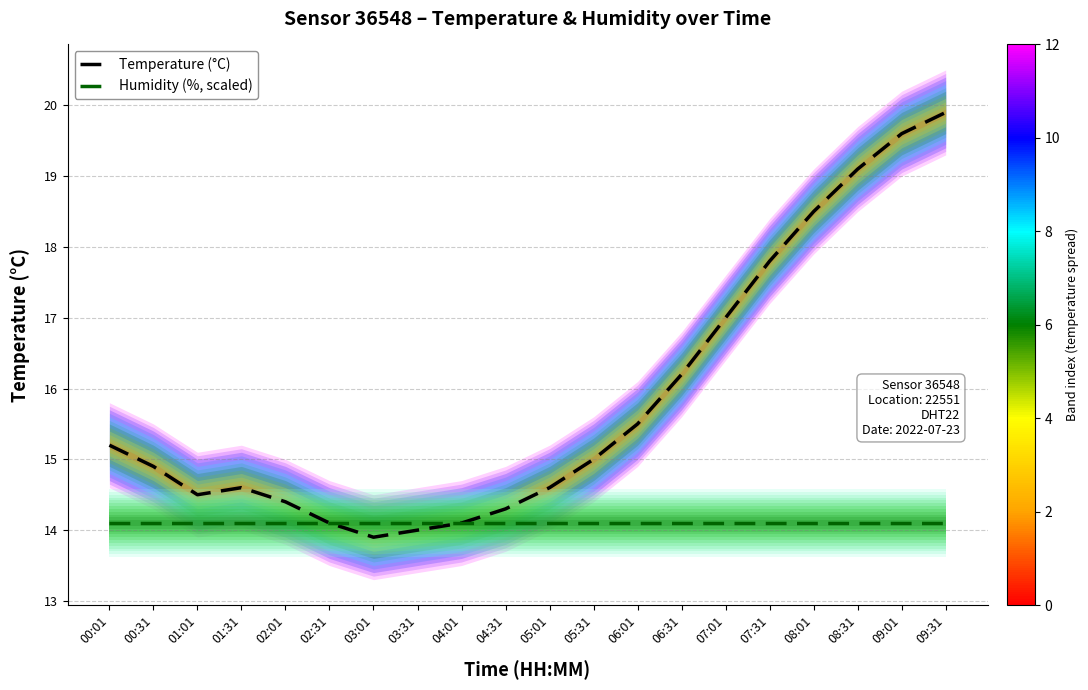

Is it true that Temperature (°C) equals 15.0 at 05:31?

True